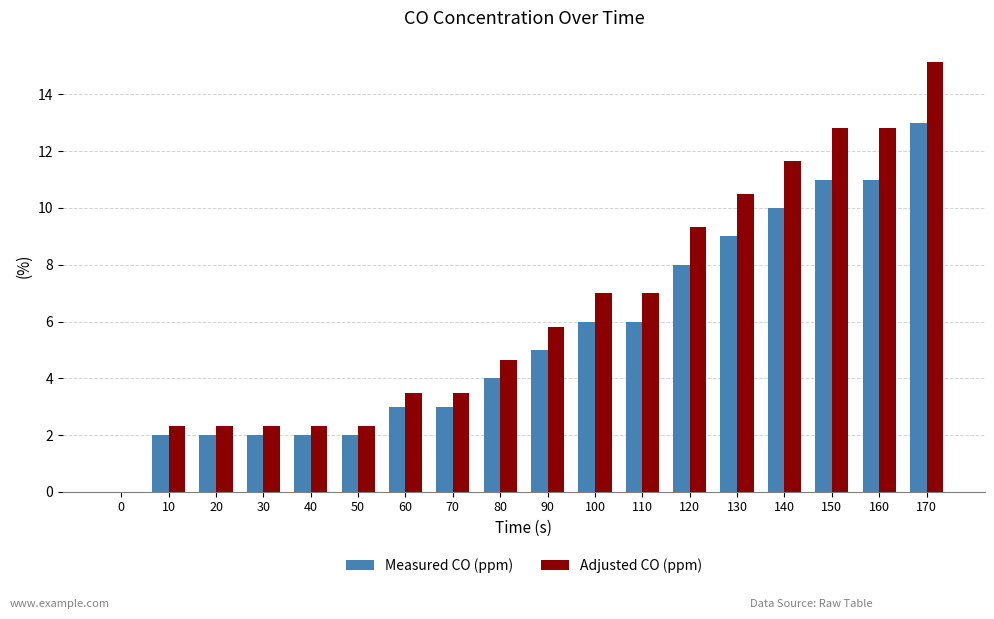

Which series has the largest total across all categories?

Adjusted CO (ppm)